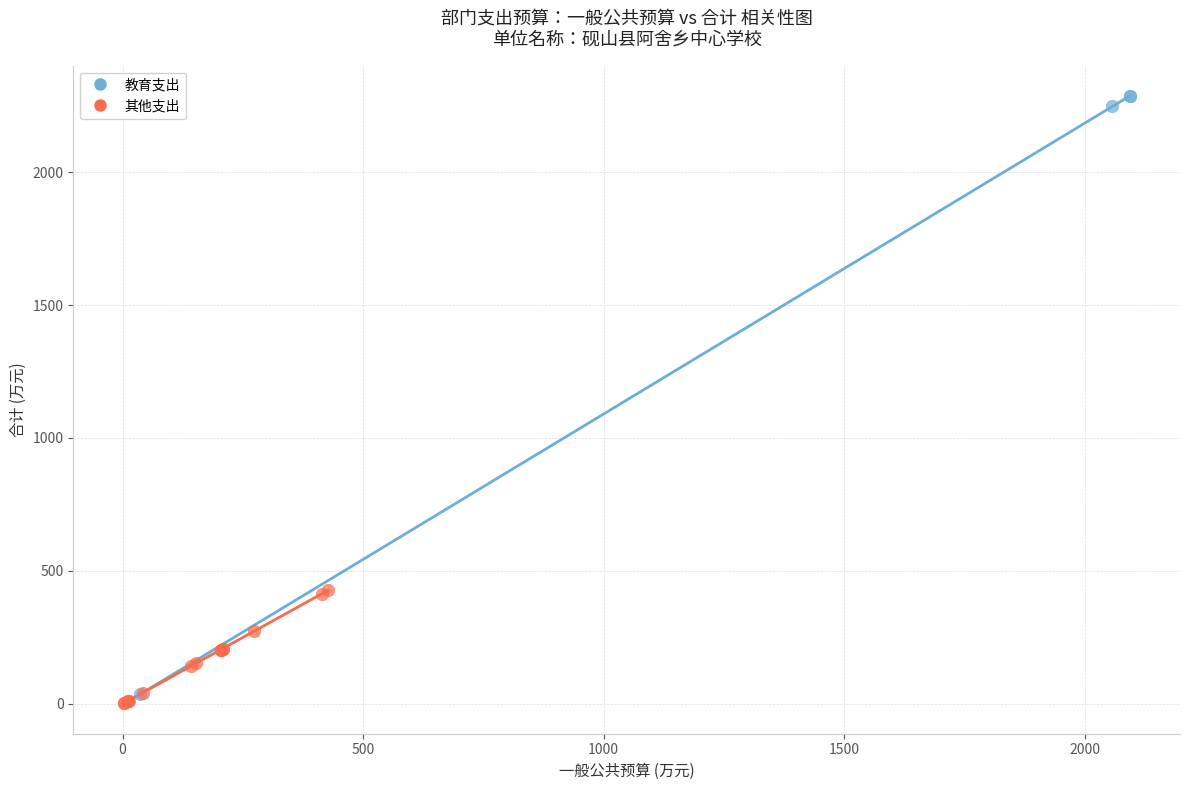

What are all the series names shown in the legend?

教育支出, 其他支出